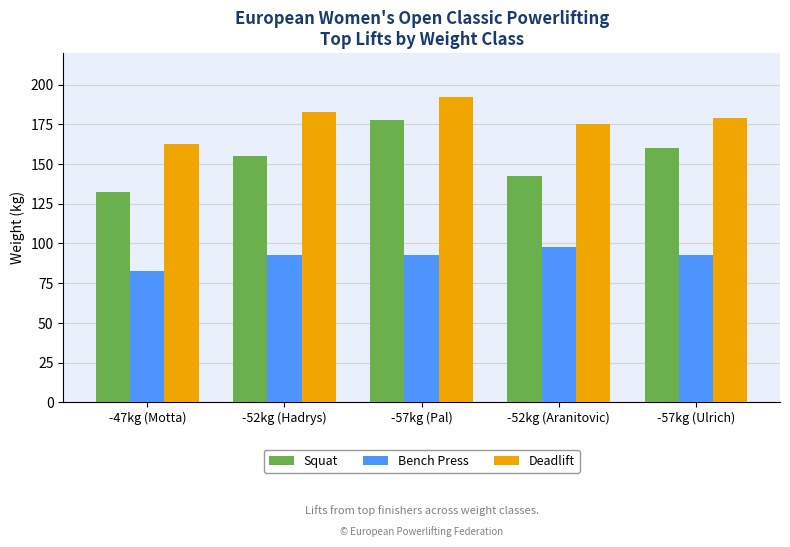

Count the number of data series in this chart.

3